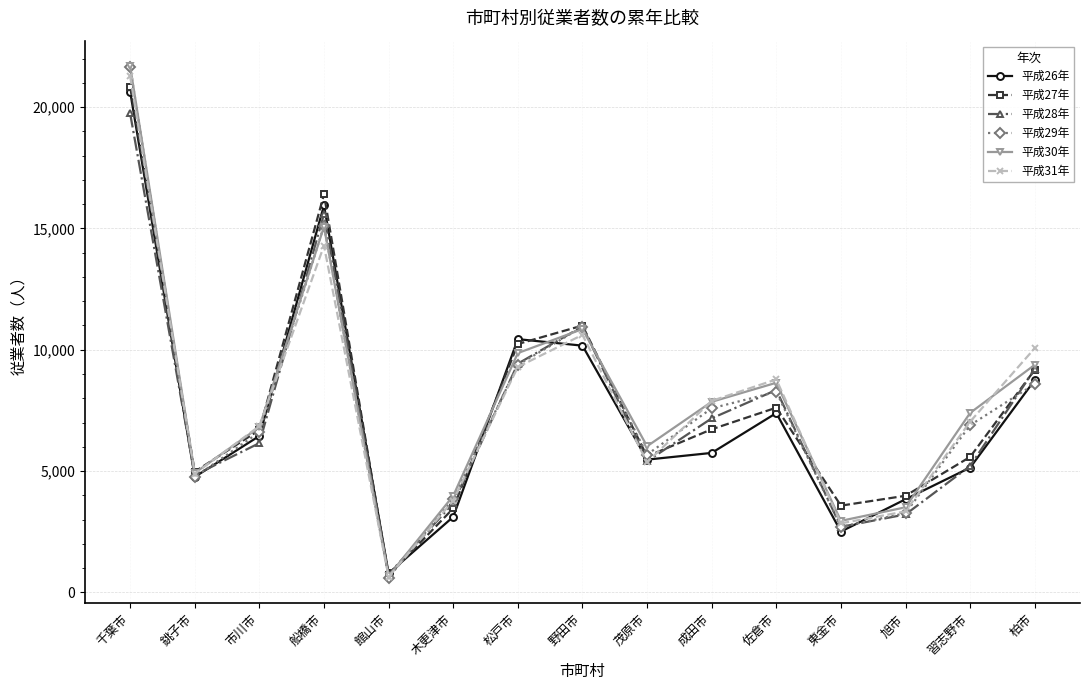

The 平成28年 series shows 4013 at 東金市. True or false?

False